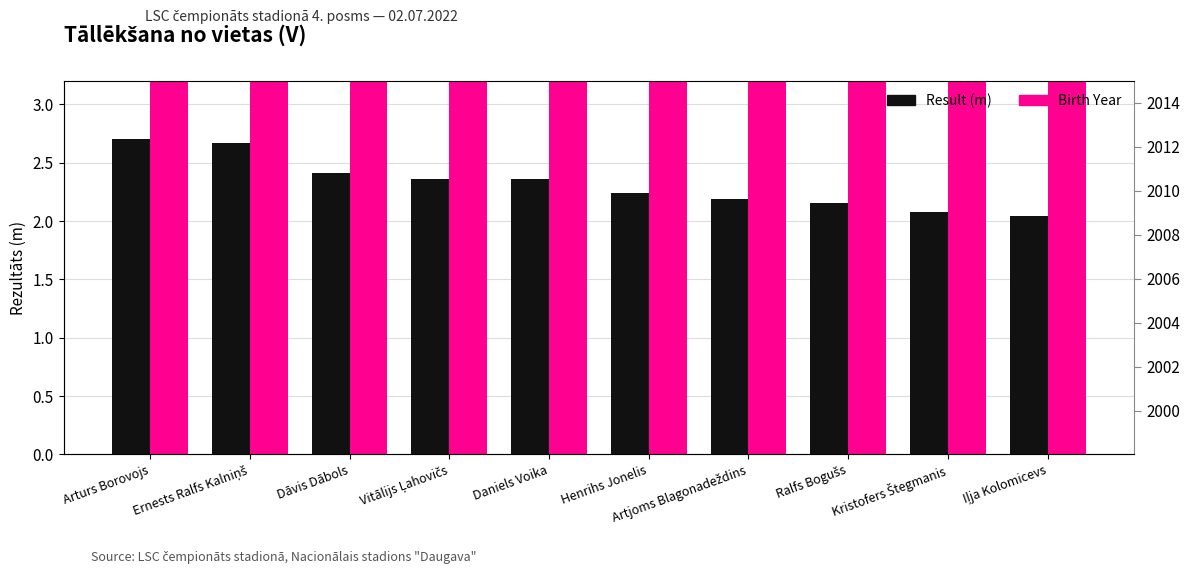

Where is Result (m) nearest to the value 2?

Iļja Kolomicevs